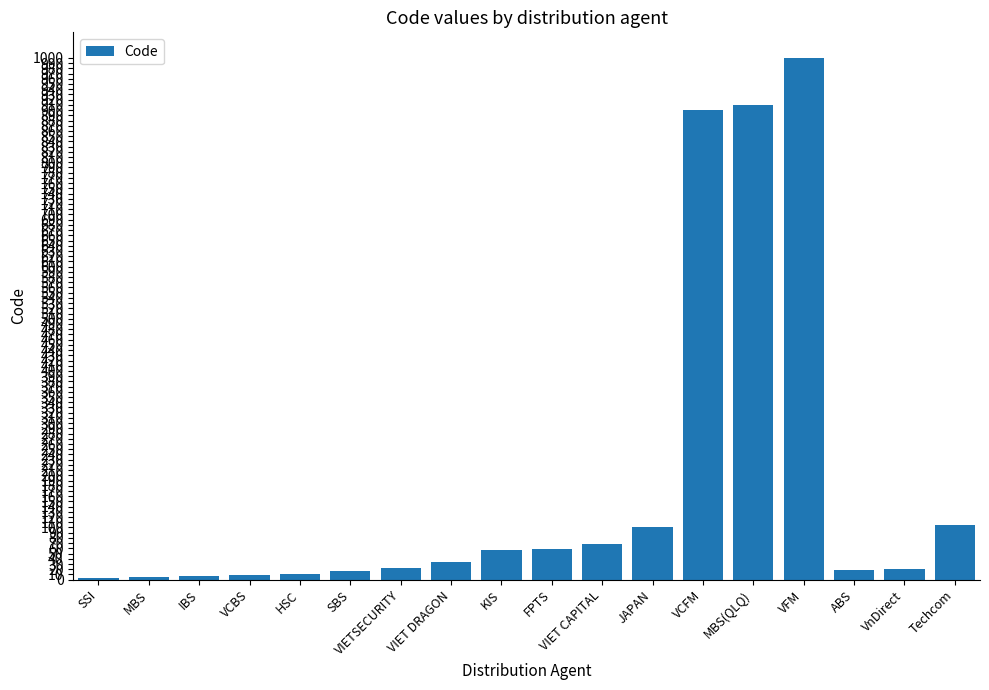

The chart shows a value of 58 at FPTS. True or false?

True